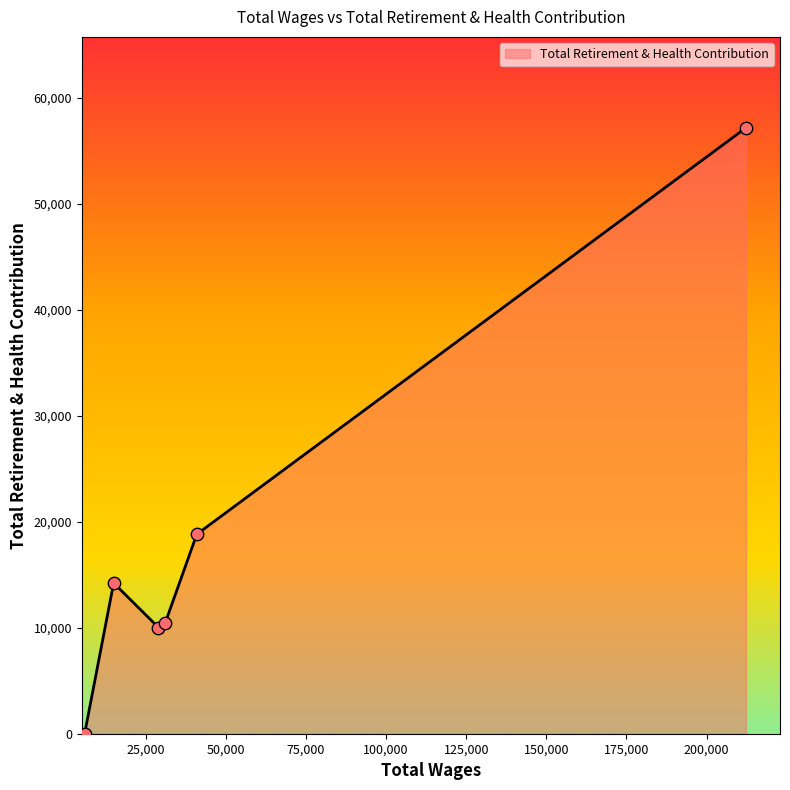

What is the difference between the maximum and second lowest values?

47137